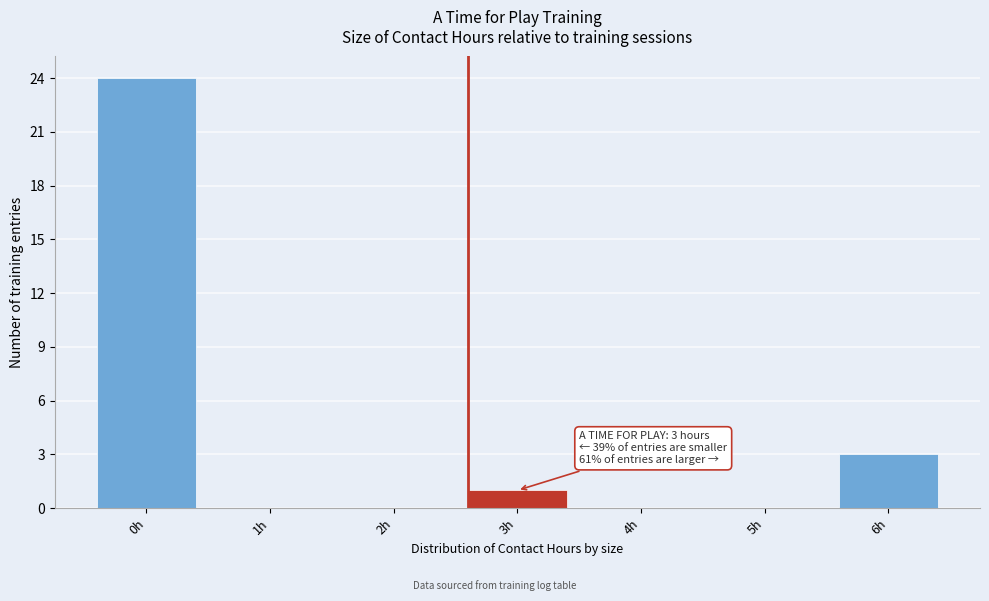

Reading left to right, transcribe all the data shown in this chart.

0h=24	1h=0	2h=0	3h=1	4h=0	5h=0	6h=3